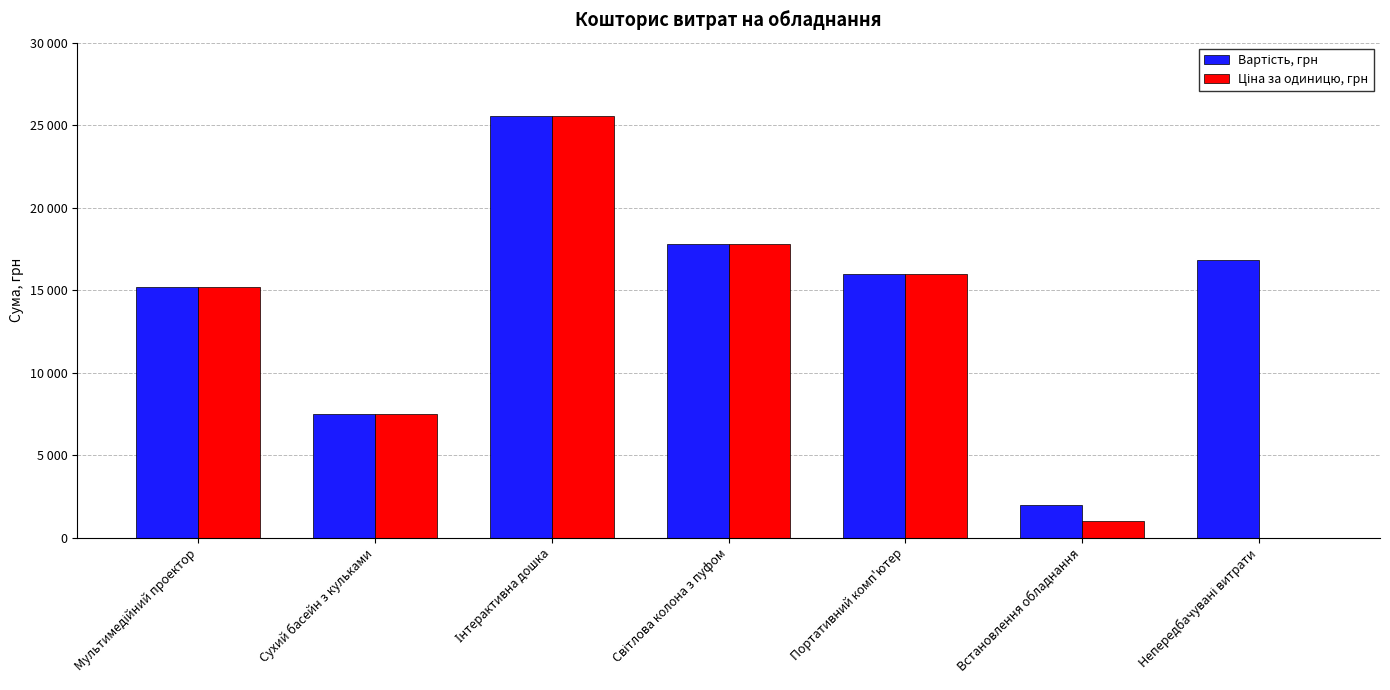

Are the bars grouped side by side (vs. stacked)?

Yes